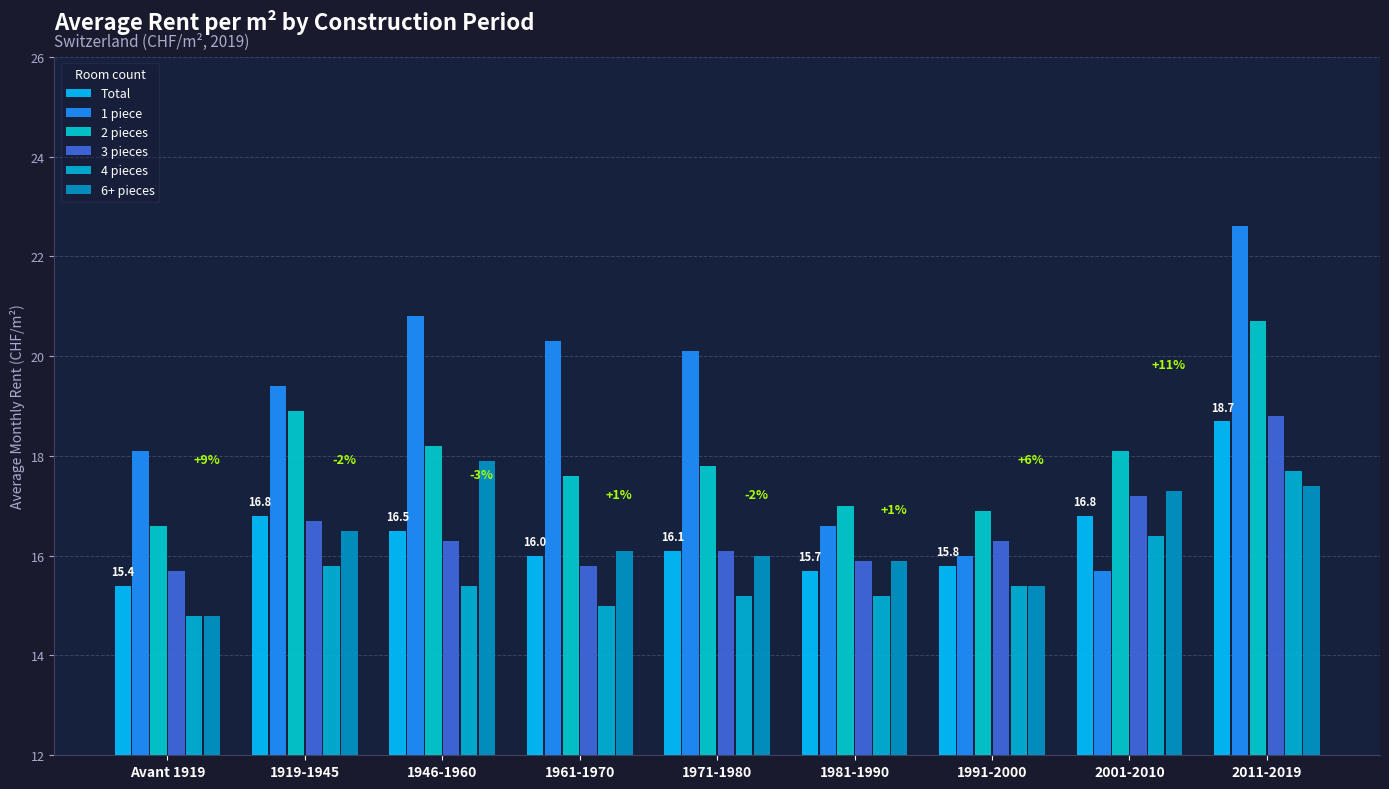

What is the sum of the 1 piece values at 2001-2010 and 1946-1960?

36.5